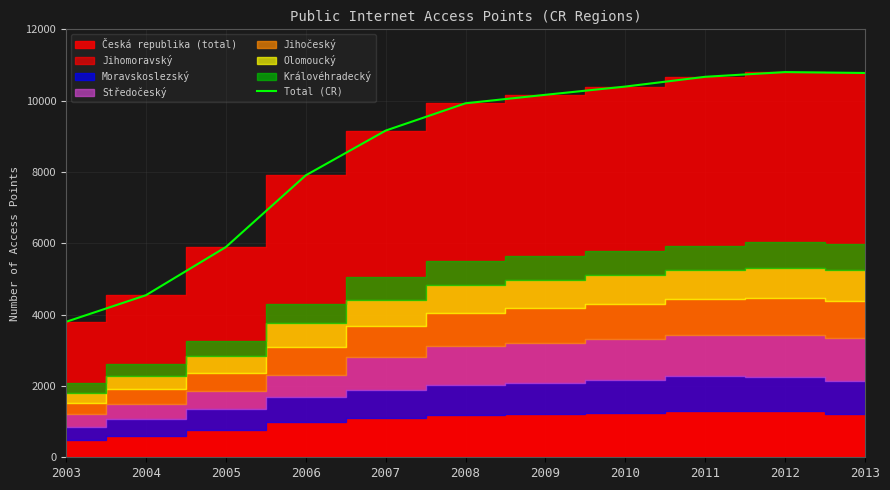

Which has a higher value, 2003 or 2006?

2006